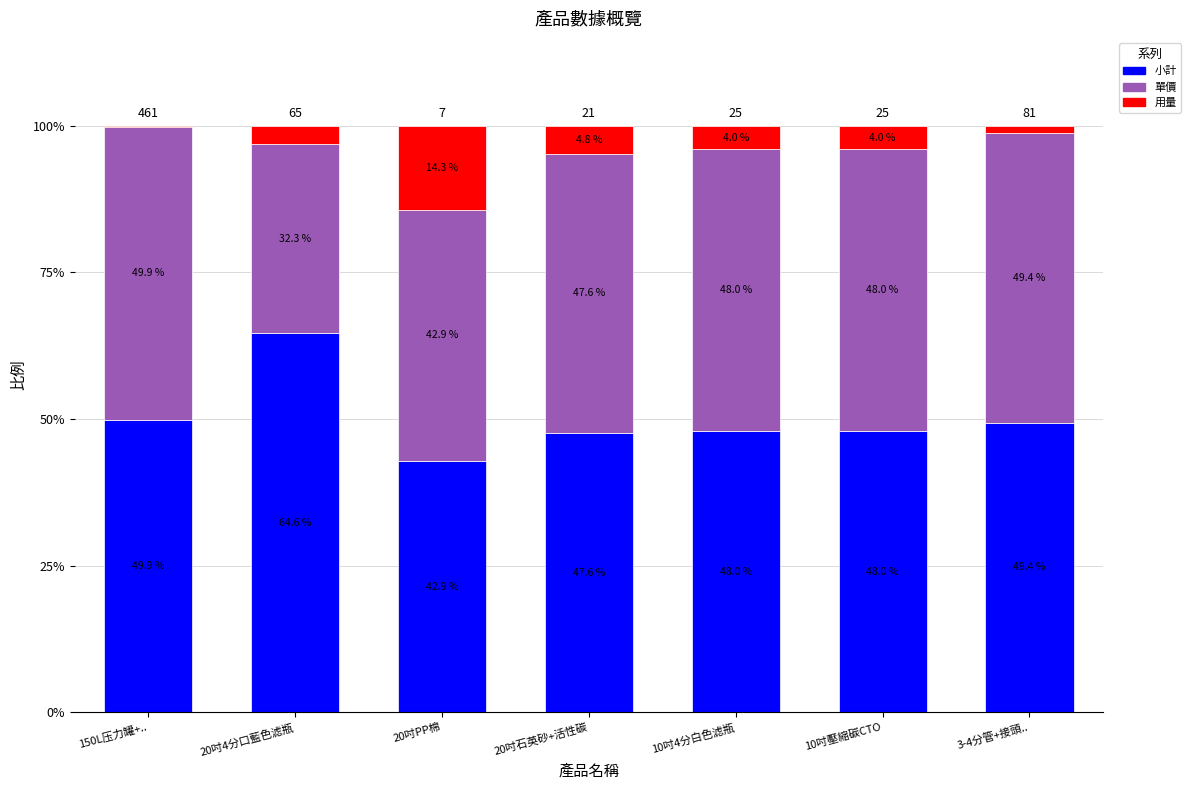

Reading left to right, what are the values for 小計?

150L压力罐+..=49.9	20吋4分口藍色滤瓶=64.6	20吋PP棉=42.9	20吋石英砂+活性碳=47.6	10吋4分白色滤瓶=48.0	10吋壓縮碳CTO=48.0	3-4分管+接頭..=49.4